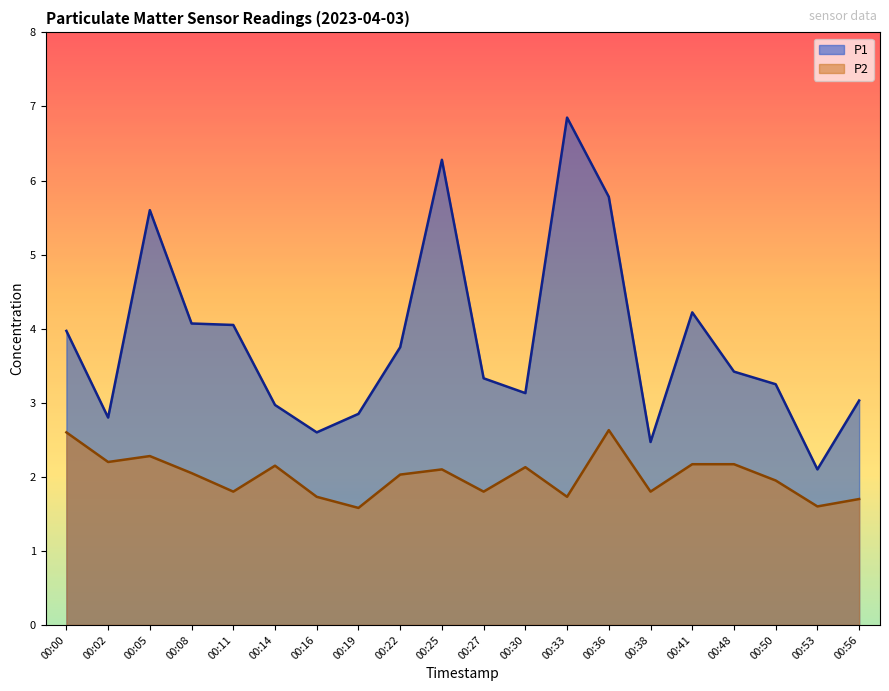

The P2 series shows 2.1 at 00:25. True or false?

True